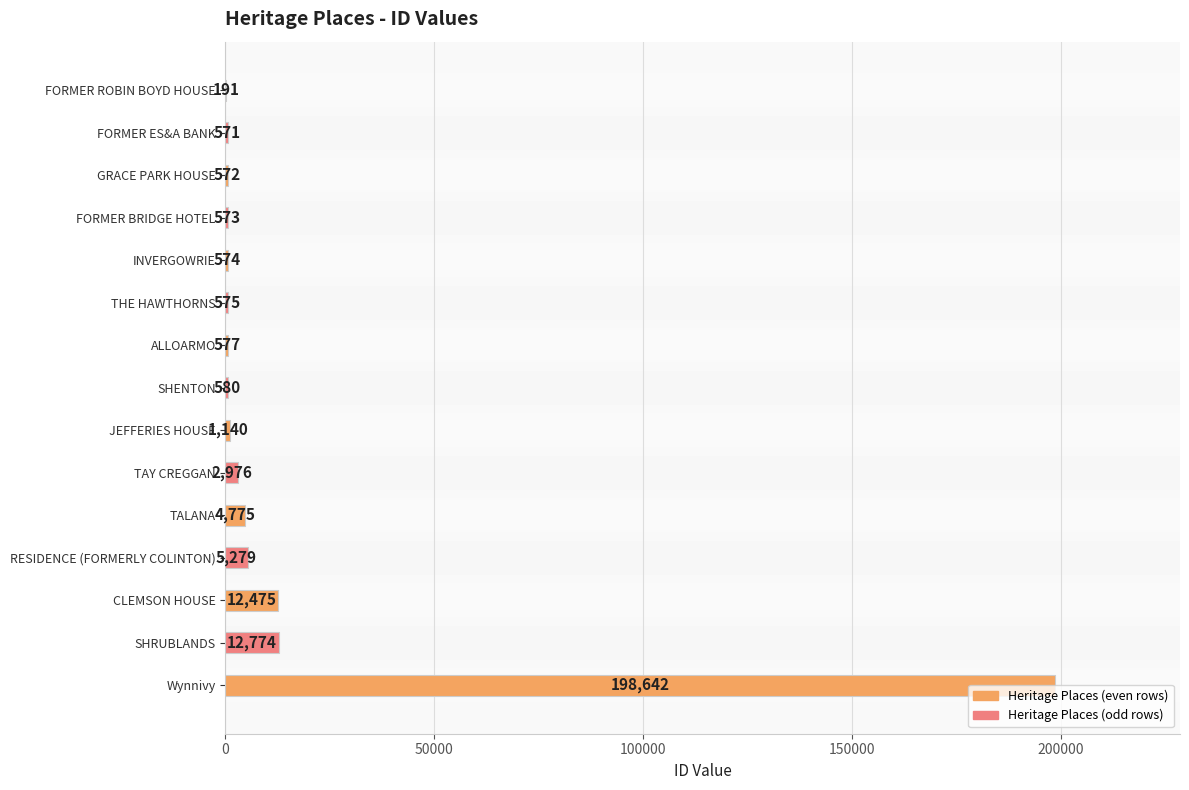

What is the difference between the maximum and minimum values?

198451